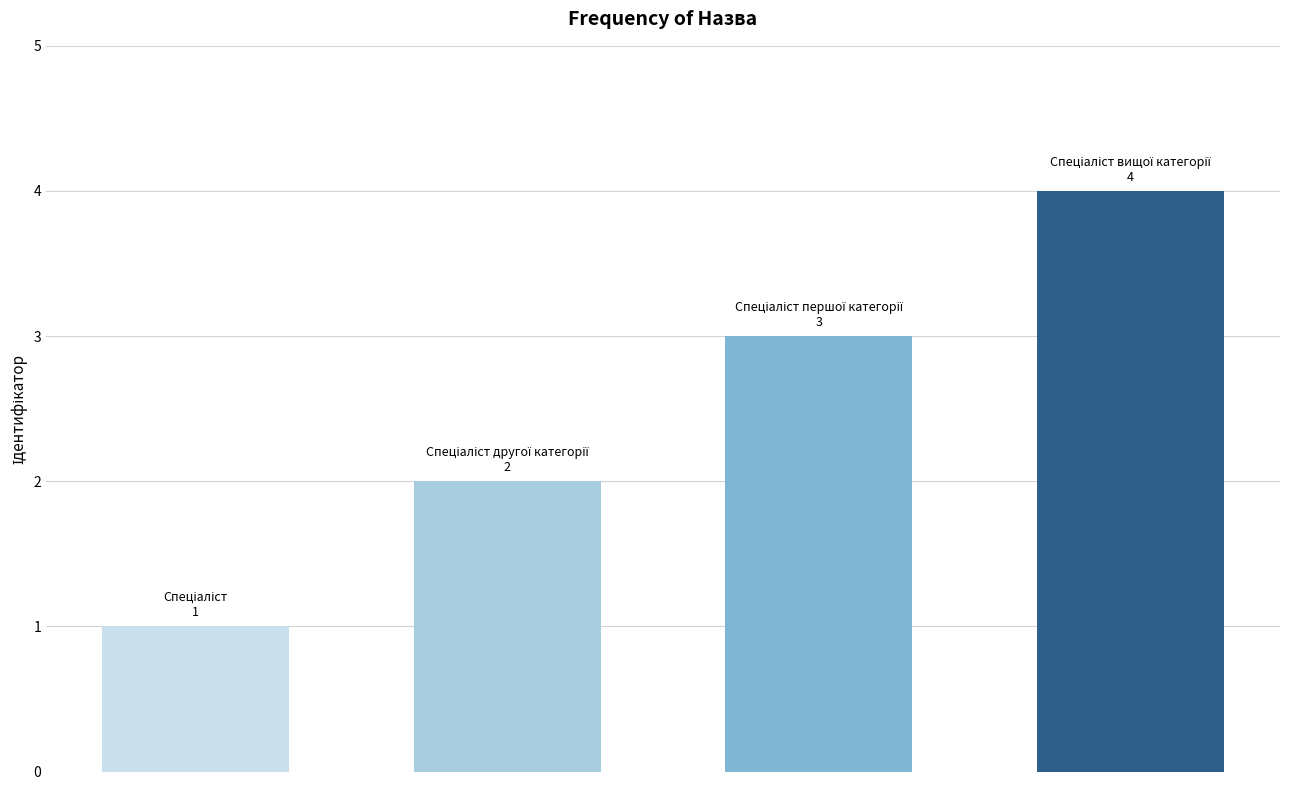

Reading left to right, extract all data points from this chart.

1	2	3	4